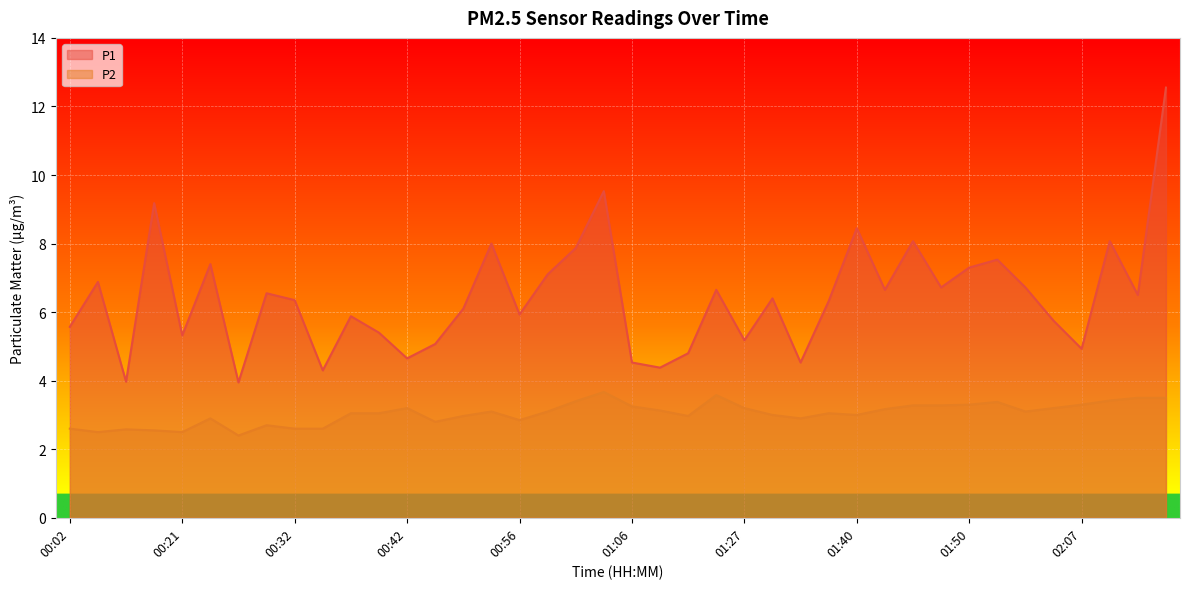

True or false: P1 and P2 intersect in this chart.

False